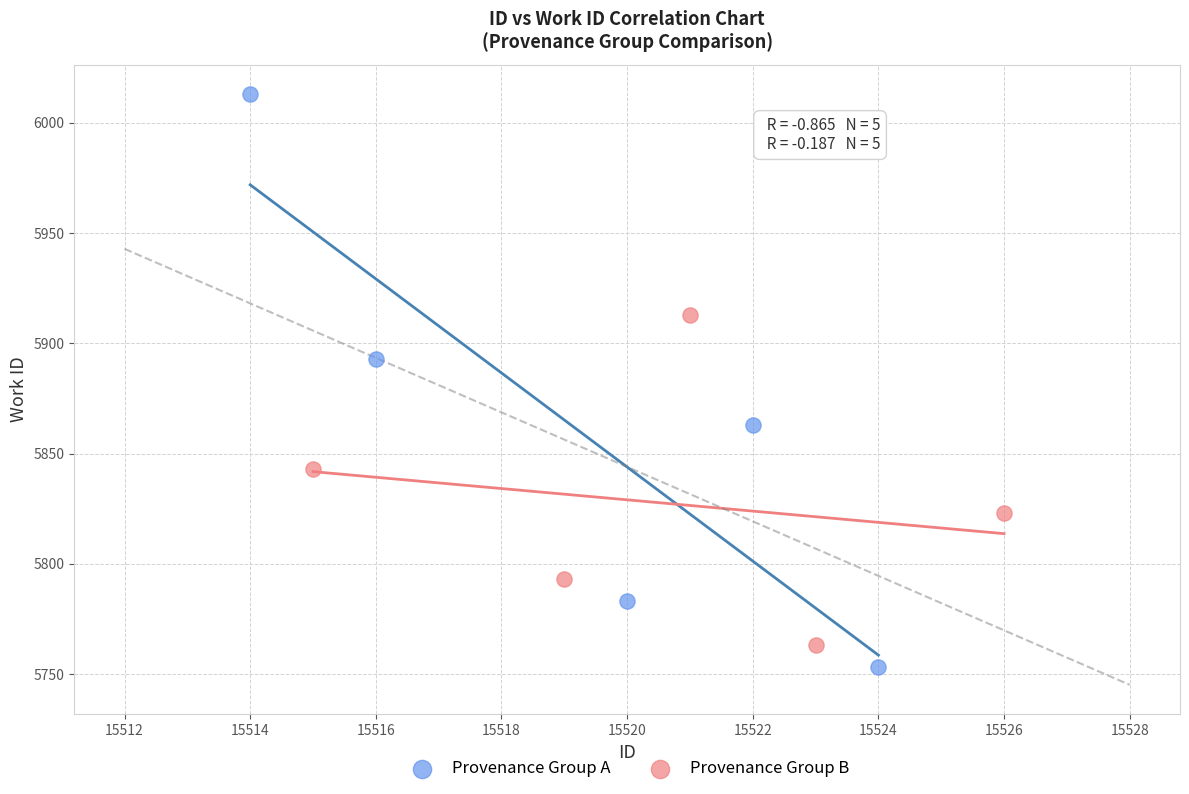

Which series reaches the maximum Y coordinate?

Provenance Group A